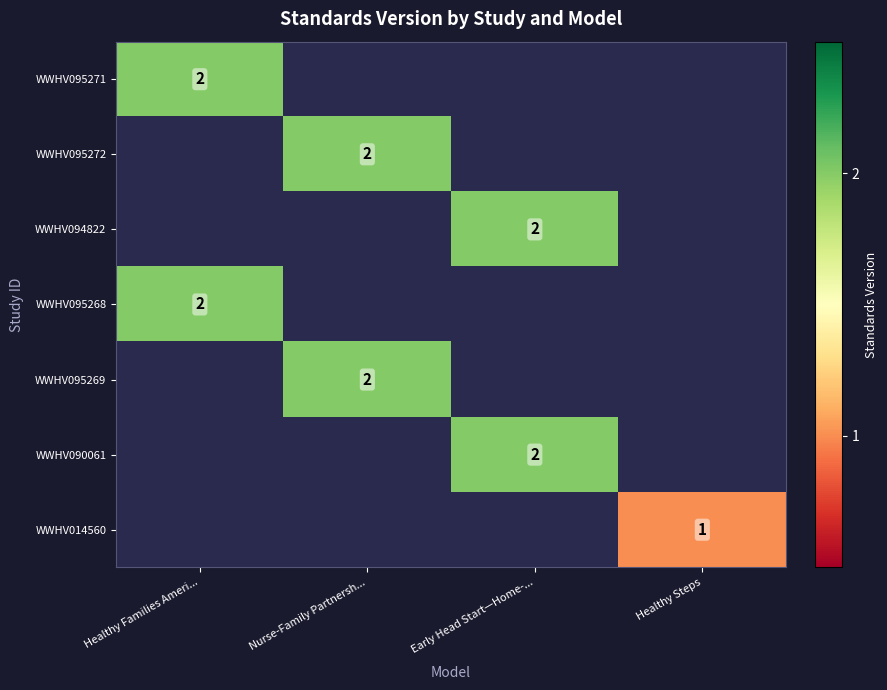

Which label corresponds to the smallest value in the chart?

Healthy Steps